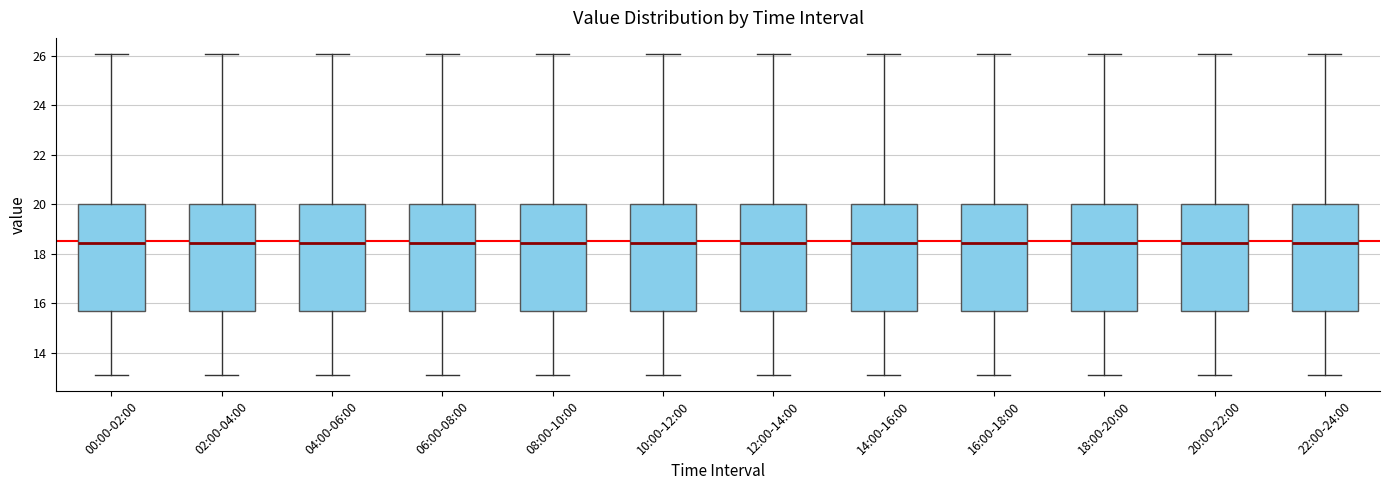

Where does the lower whisker of the box for 02:00-04:00 end on the y-axis? The values are not printed on the chart, so give them approximately, as read against the axis.

13.2